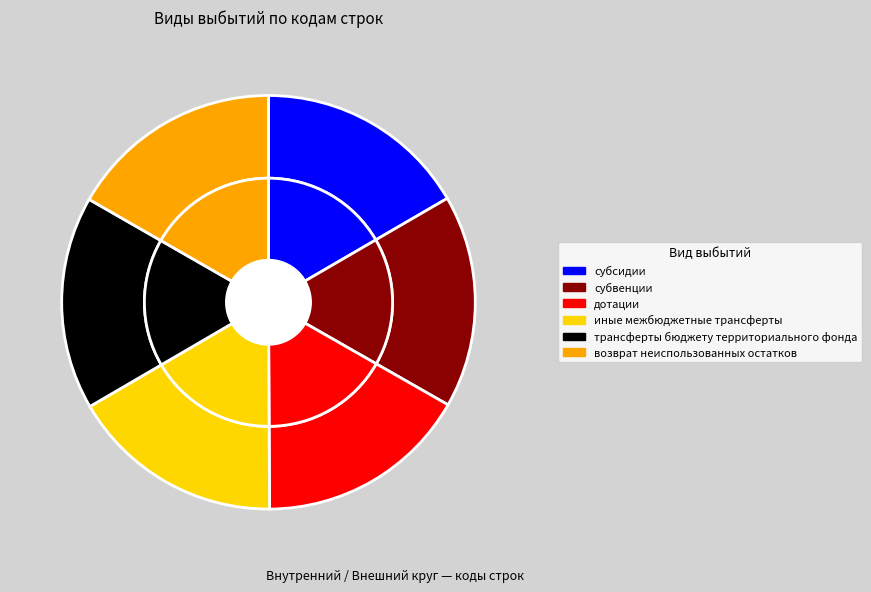

What is the change in value from трансферты бюджету территориального фонда to возврат неиспользованных остатков?

+1